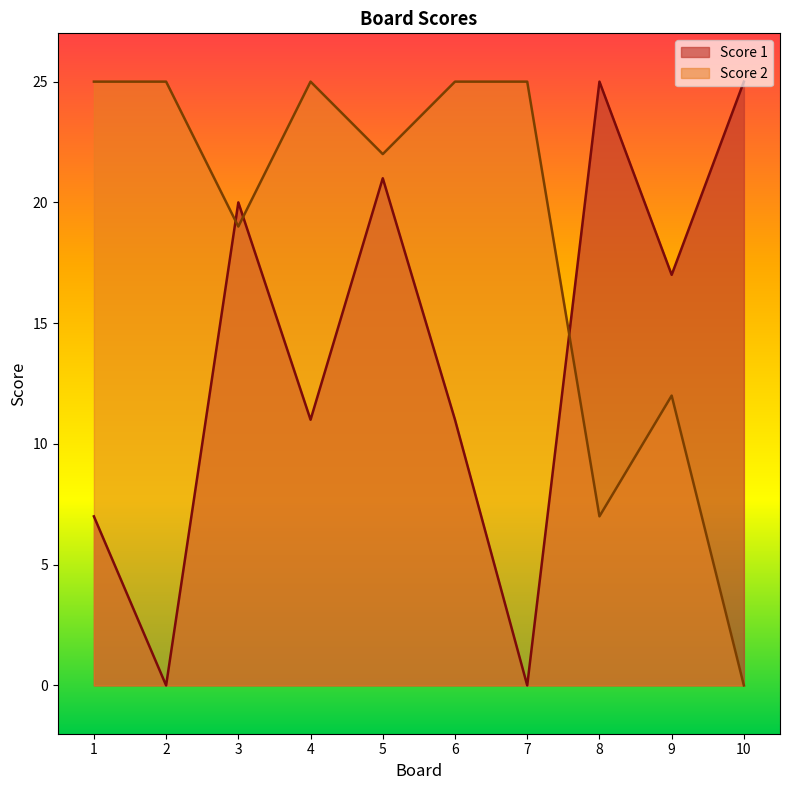

Reading left to right, extract all data points from this chart.

Score 1: 7	0	20	11	21	11	0	25	17	25
Score 2: 25	25	19	25	22	25	25	7	12	0